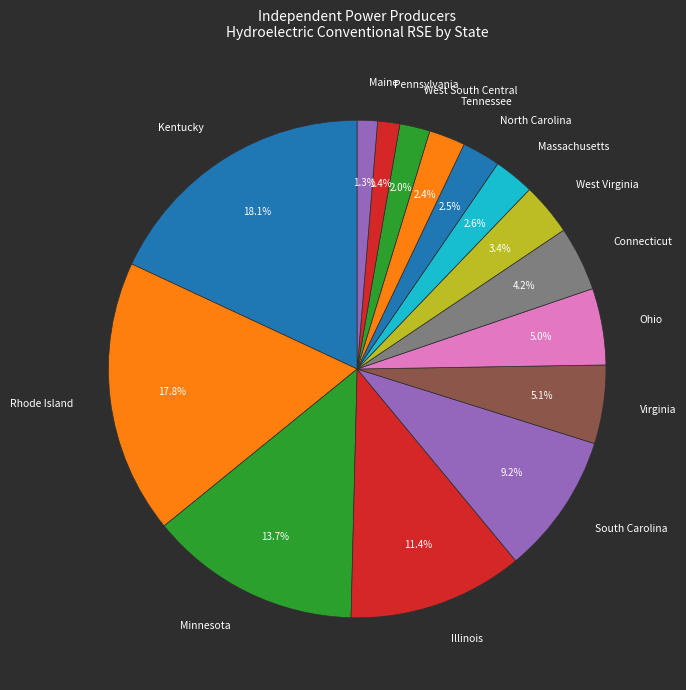

How many slices are in this pie chart?

15